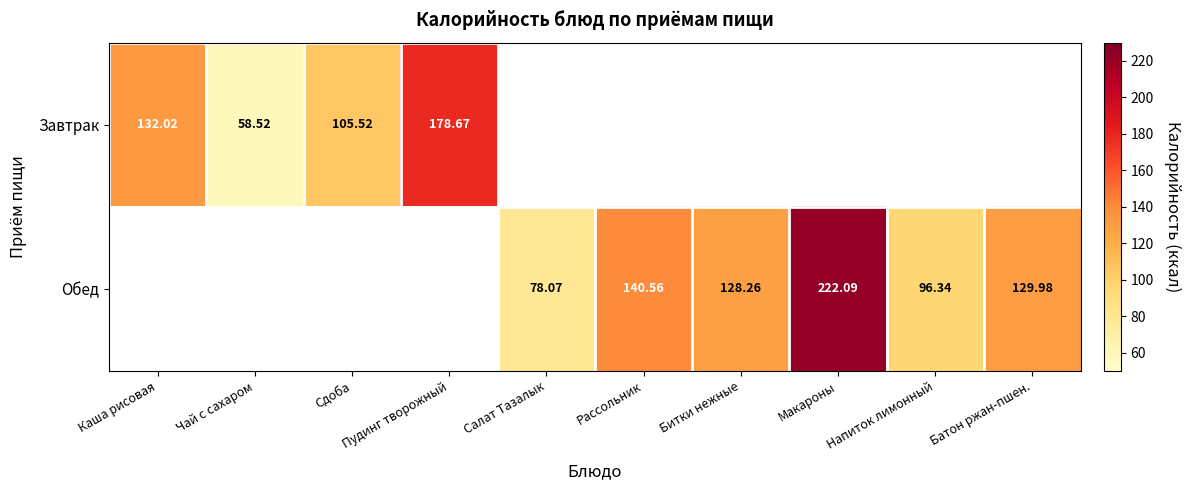

What is the sum of the Завтрак values at Каша рисовая and Сдоба?

237.5